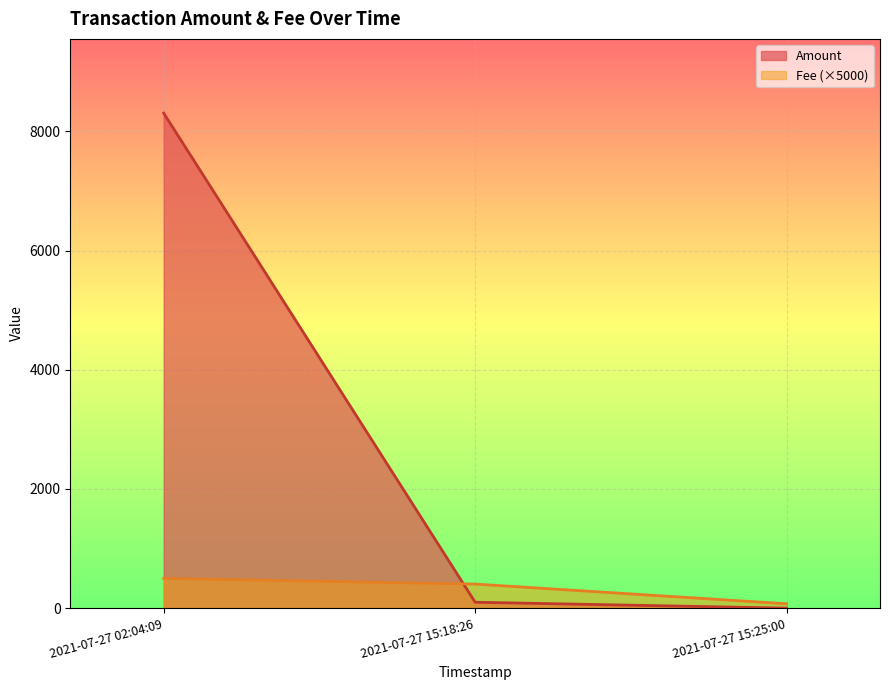

Reading left to right, list all the values displayed in this chart.

Amount: 8307.8	99.0	0.0
Fee: 500.0	404.2	73.5